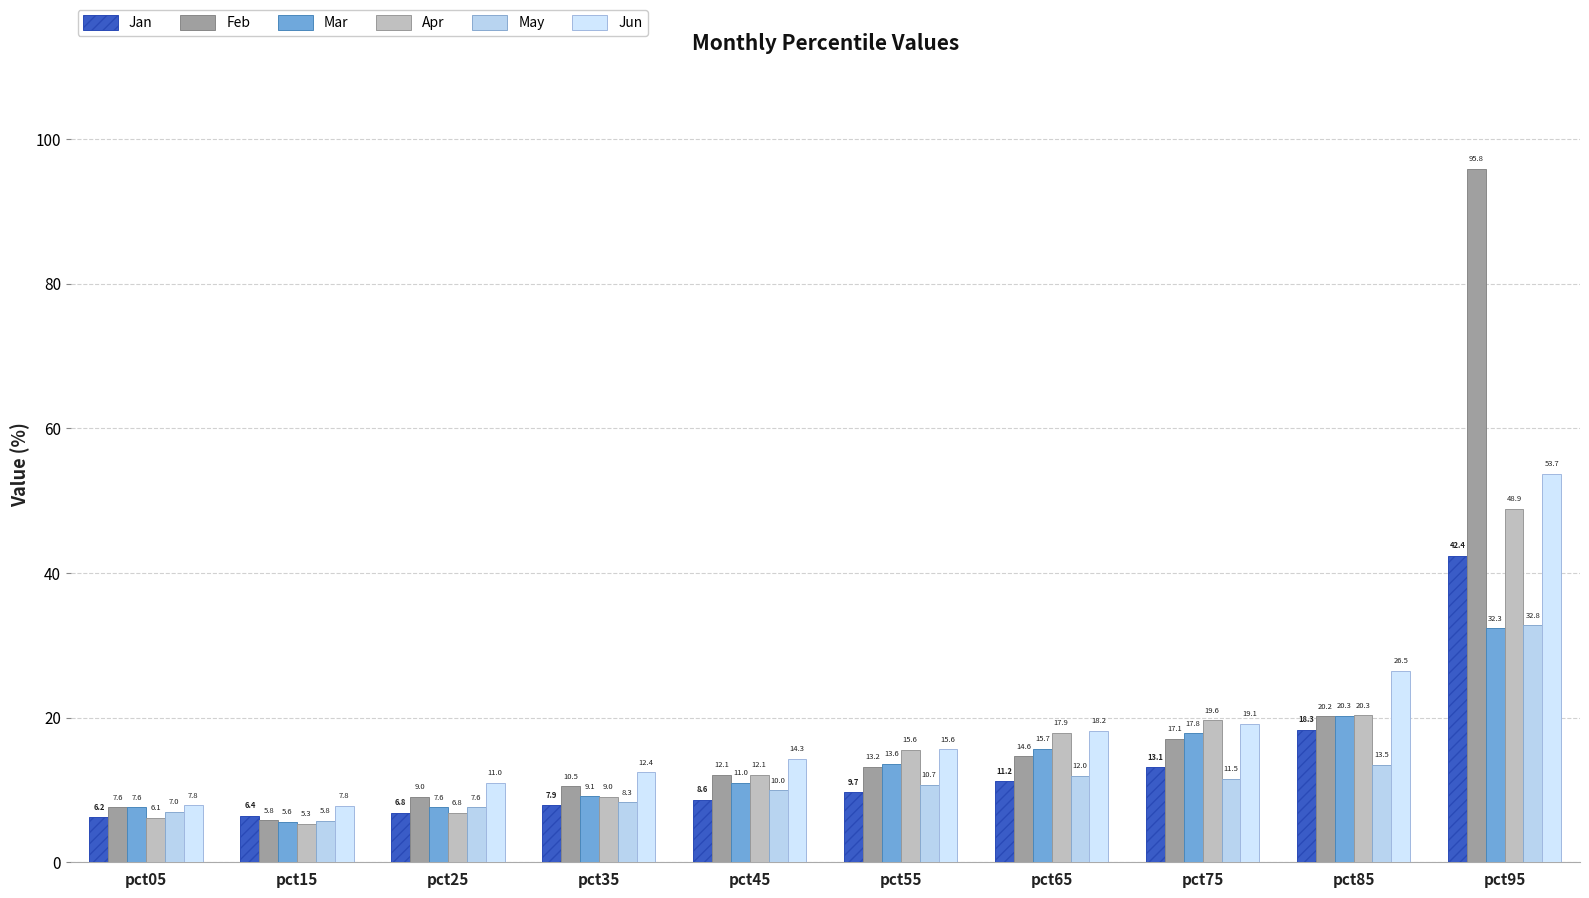

At pct75, list the series in order from smallest to largest.

May, Jan, Feb, Mar, Jun, Apr